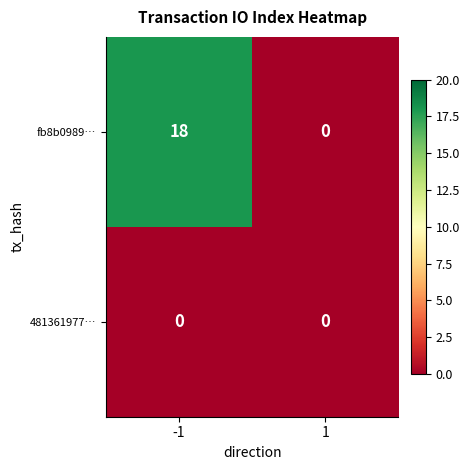

List the series in order of their peak value, lowest first.

481361977…, fb8b0989…